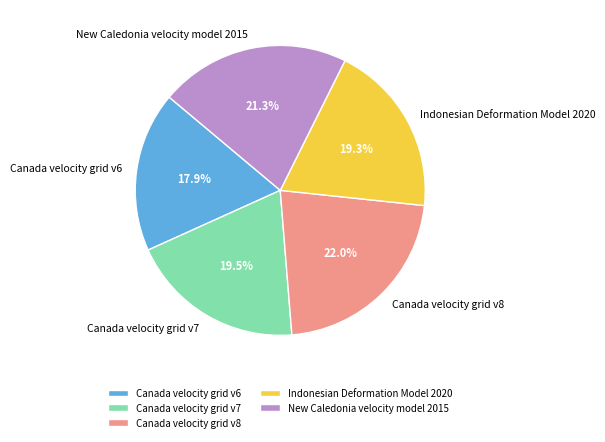

To the nearest percent, what is the difference between the largest and smallest slice percentages?

4%